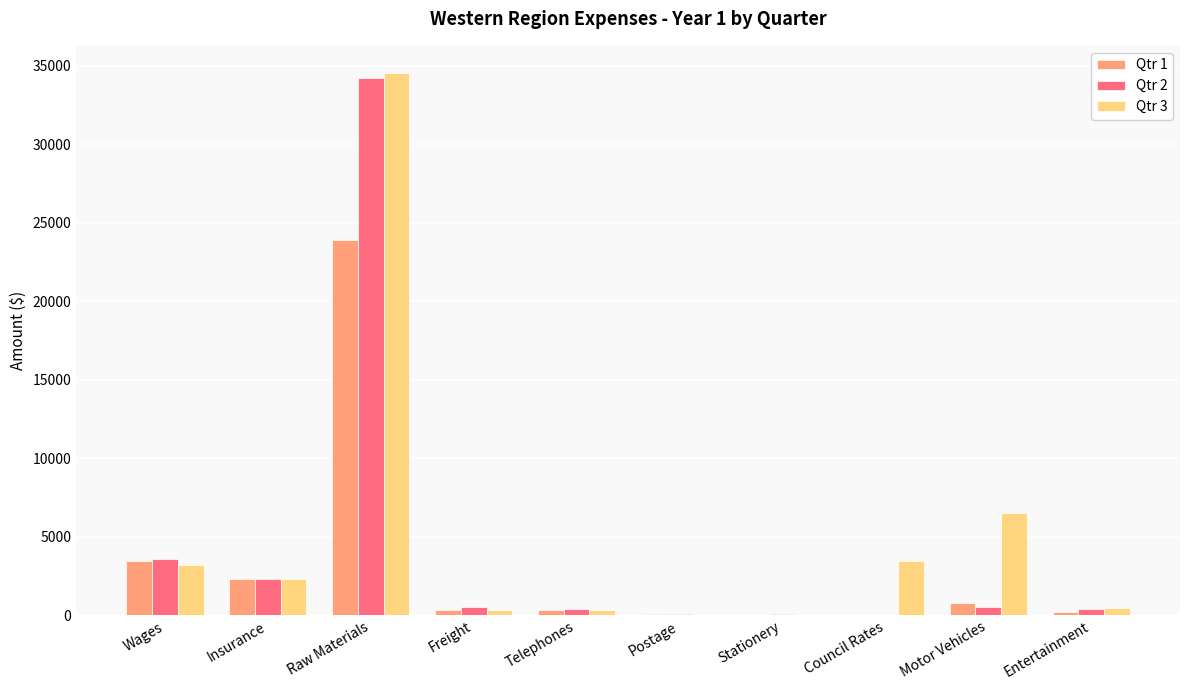

How many data points does each series have?

10